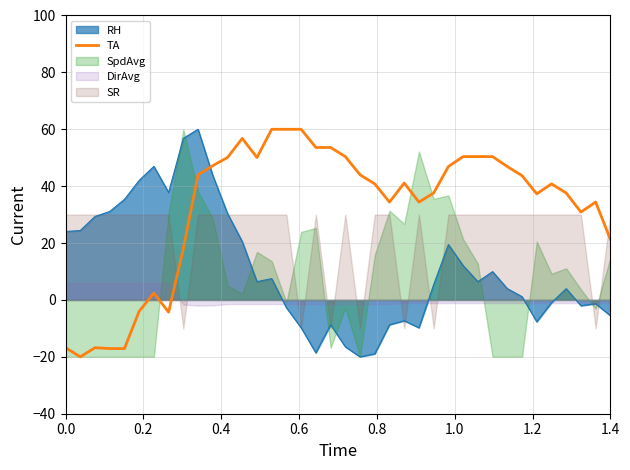

How many intersections are there between RH and TA?

1